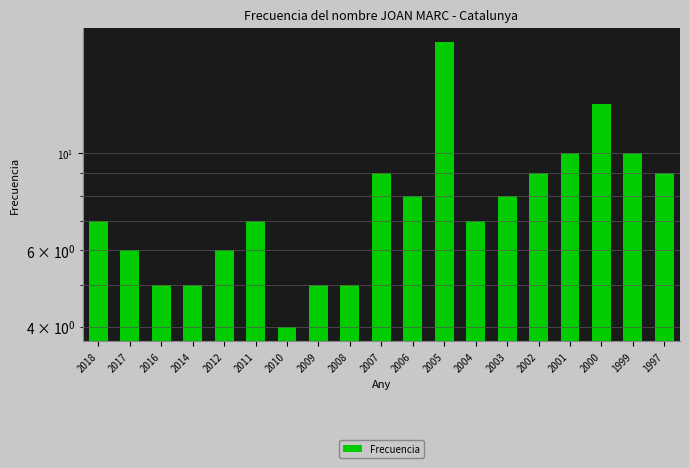

Rank the categories by value from highest to lowest.

2005, 2000, 2001, 1999, 2007, 2002, 1997, 2006, 2003, 2018, 2011, 2004, 2017, 2012, 2016, 2014, 2009, 2008, 2010